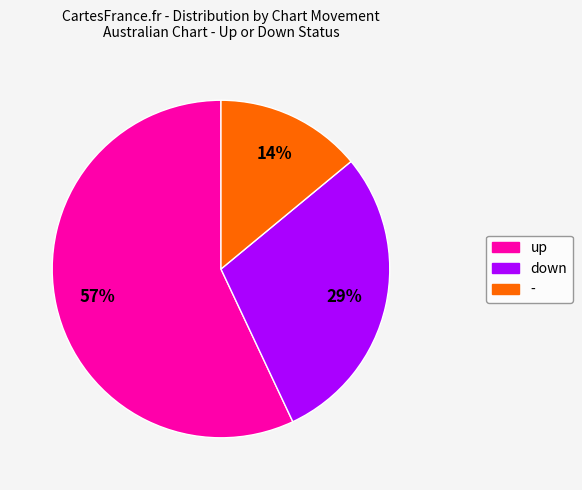

What is the ratio of the value at up to the value at down?

2.0